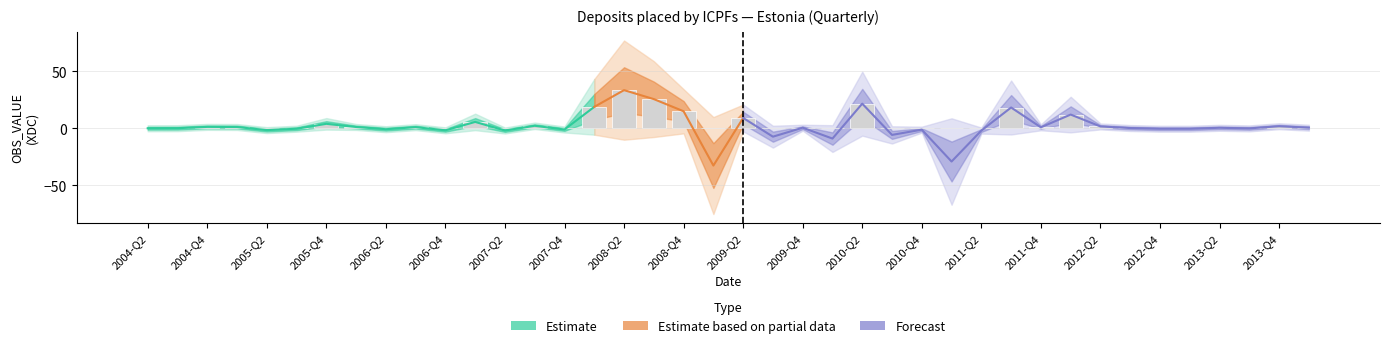

Which has a higher value, 2009-Q1 or 2011-Q1?

2011-Q1